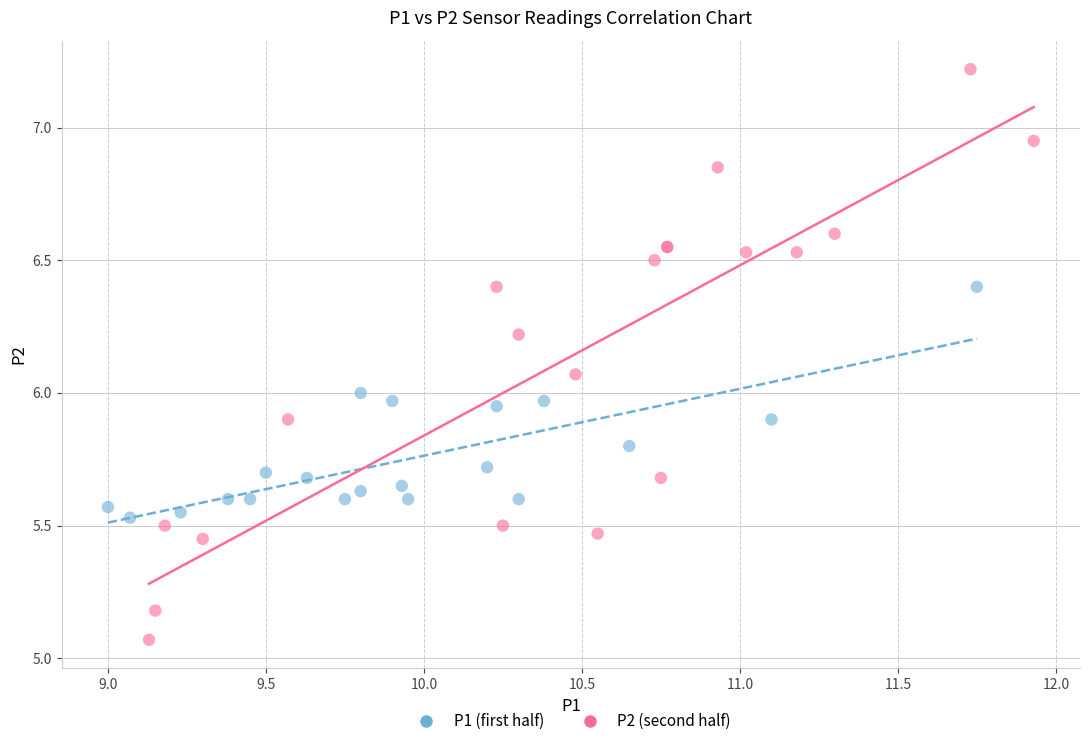

Which series contains the highest Y value?

P2 (second half)